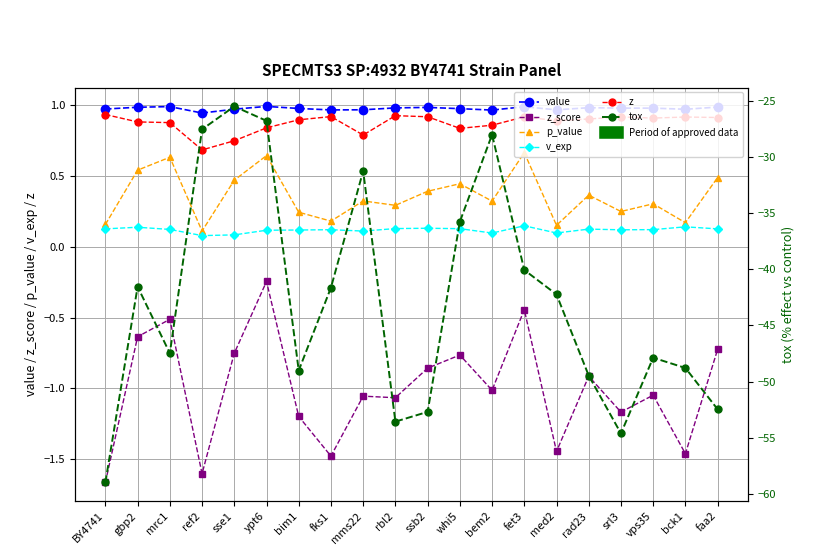

True or false: z has a value of 0.9 at bem2.

True